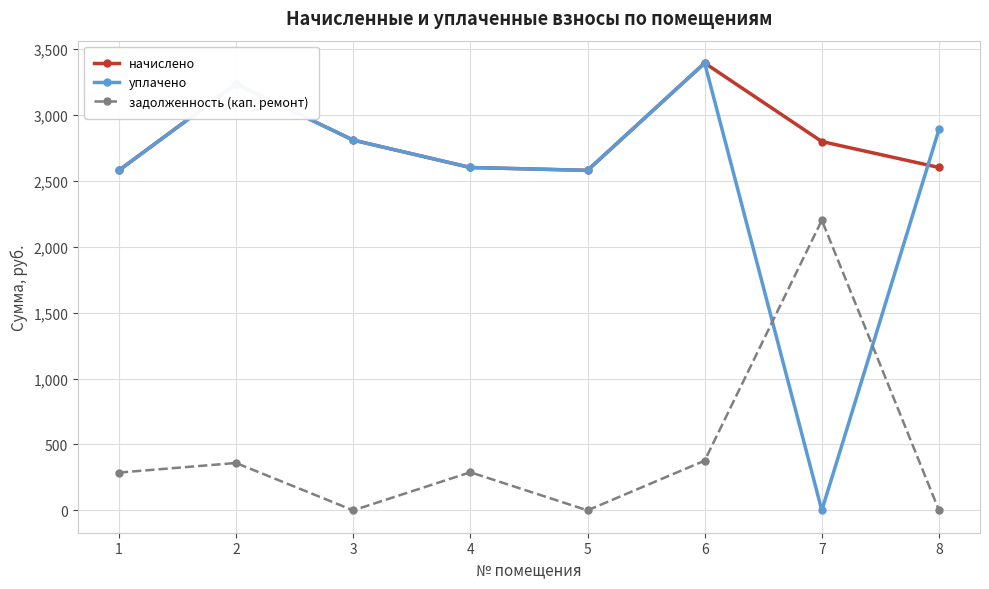

Which series has the widest spread of values?

уплачено